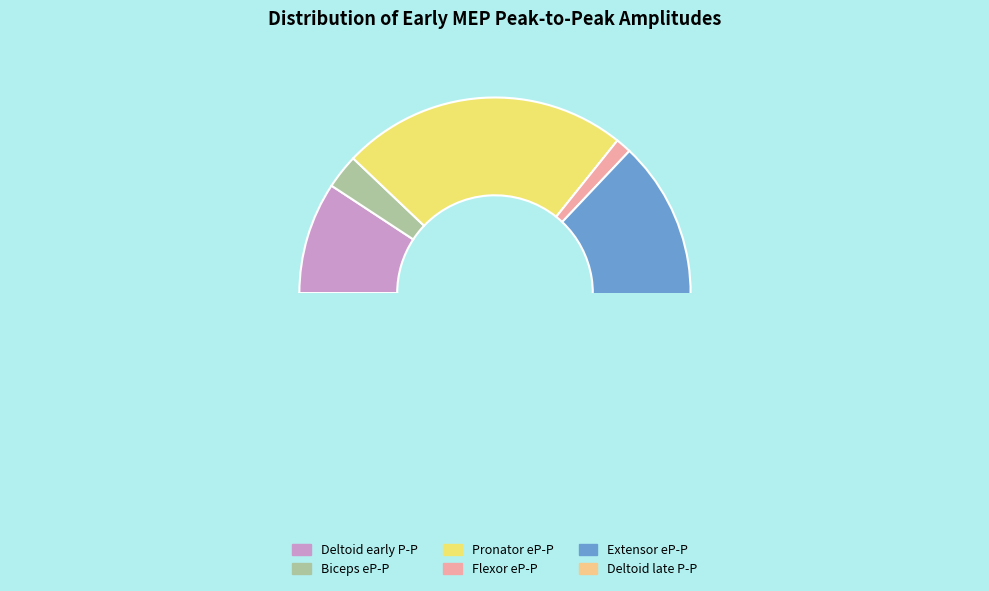

Does Flexor eP-P represent more than half of the total?

No